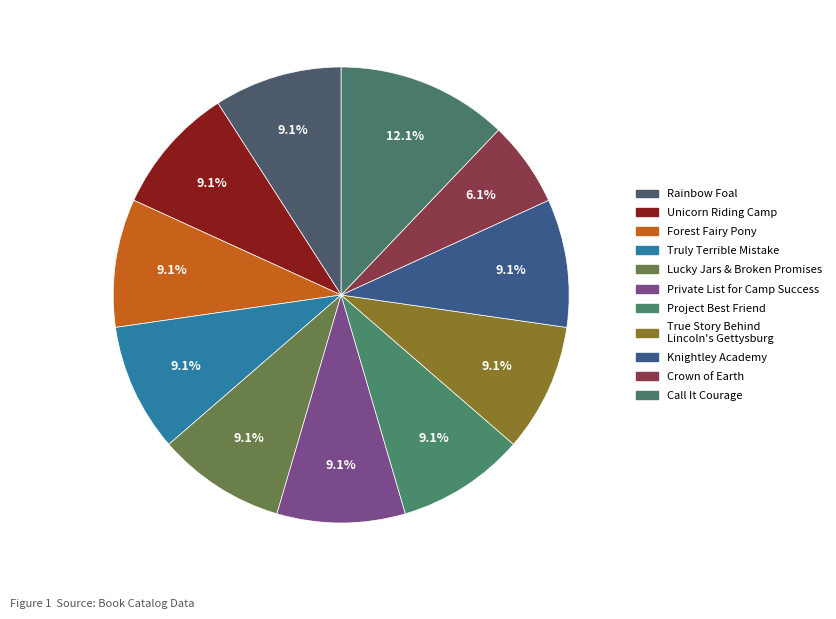

Which has a higher value, Crown of Earth or Rainbow Foal?

Rainbow Foal